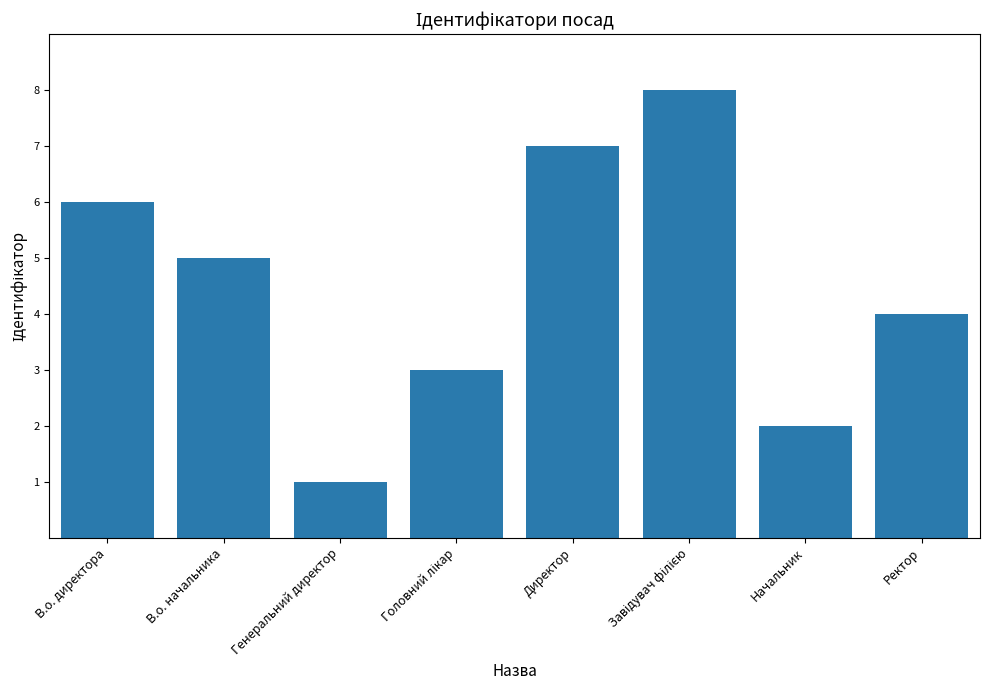

What is the greatest value displayed?

8